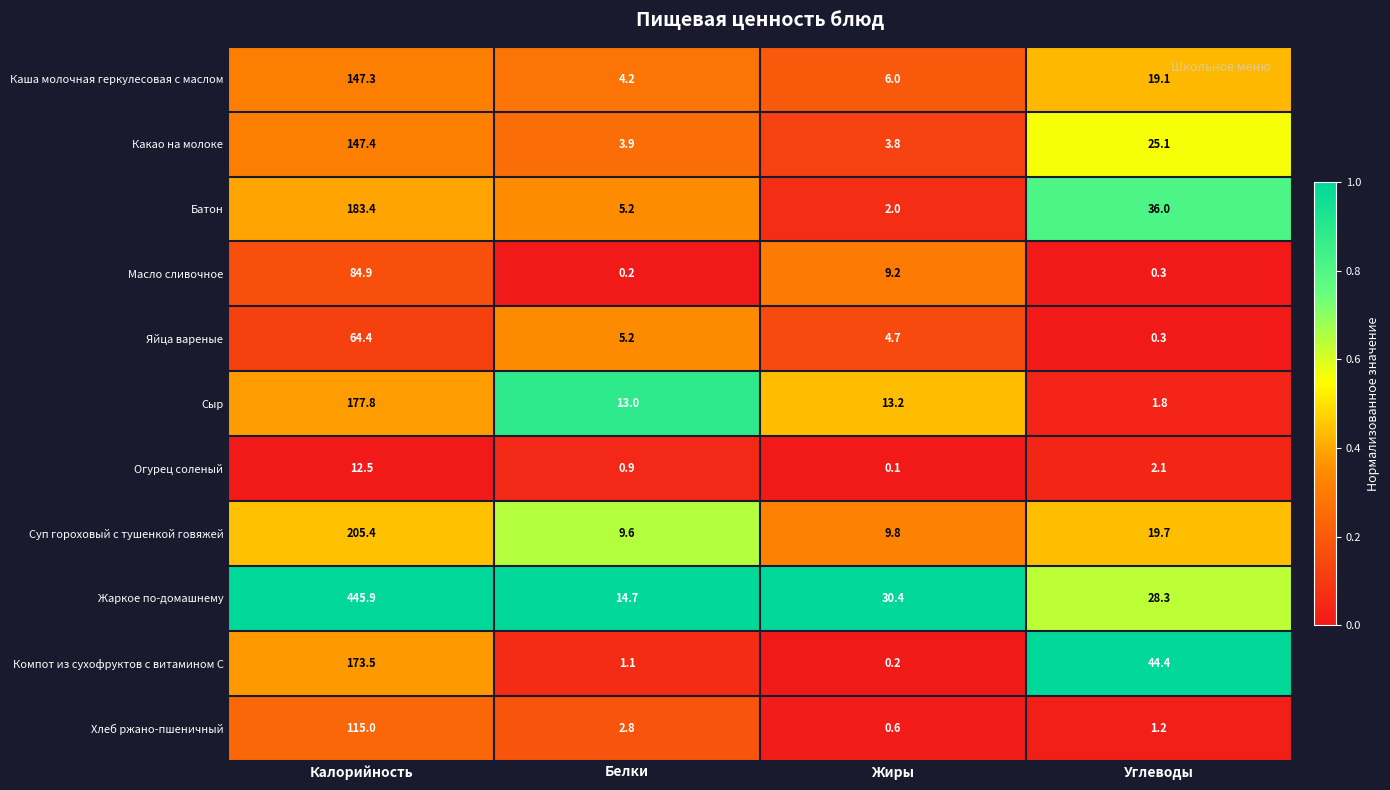

Is it true that Сыр equals 20.2 at Жиры?

False